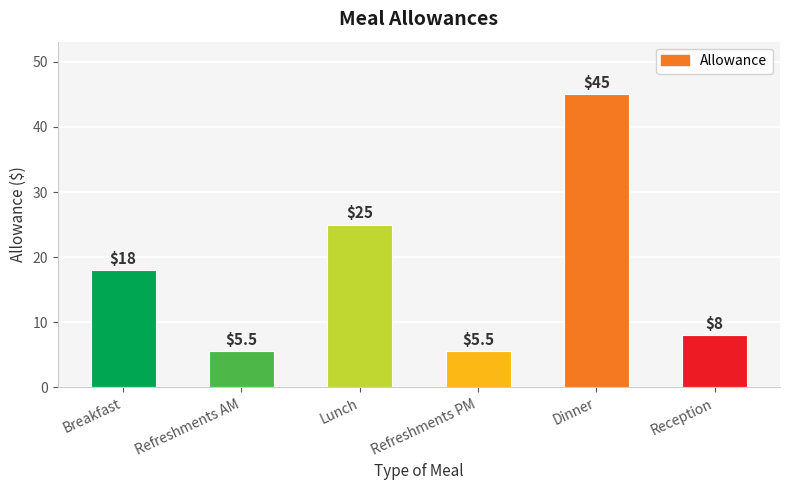

What is the maximum value shown in the chart?

45.0